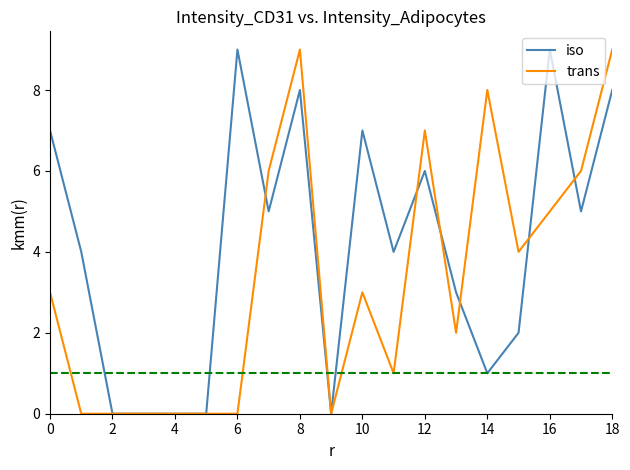

What is the sum of all iso values?

78